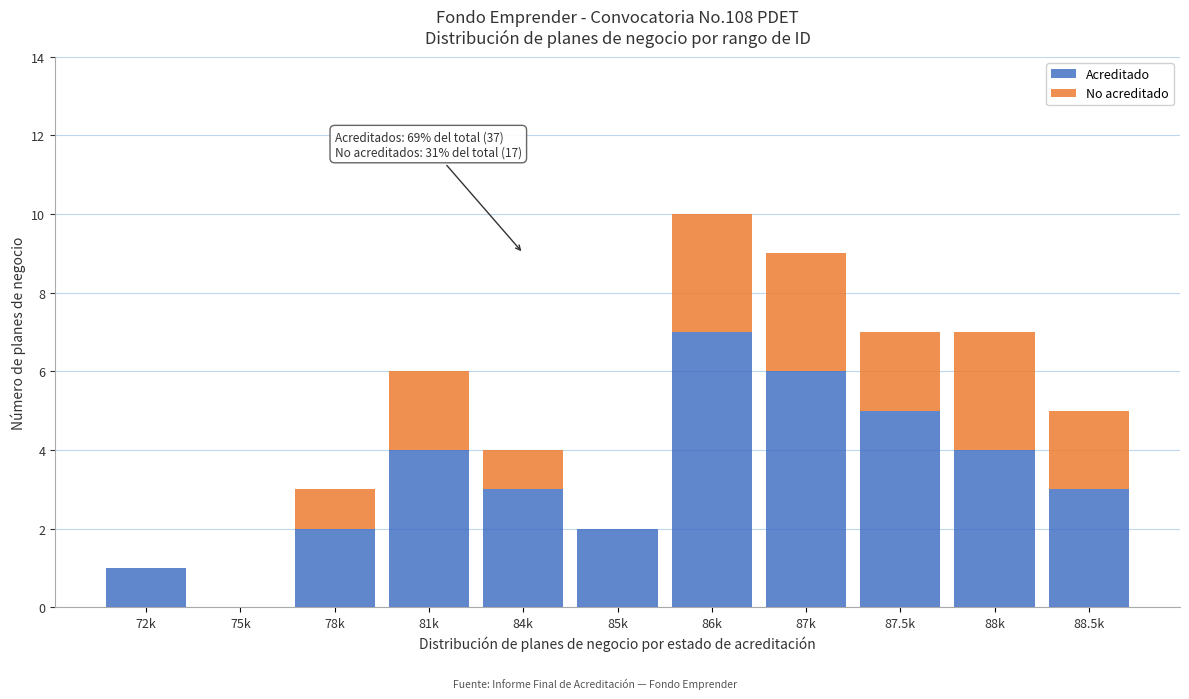

Reading right to left, transcribe the values for Acreditado.

88.5k=3	88k=4	87.5k=5	87k=6	86k=7	85k=2	84k=3	81k=4	78k=2	75k=0	72k=1